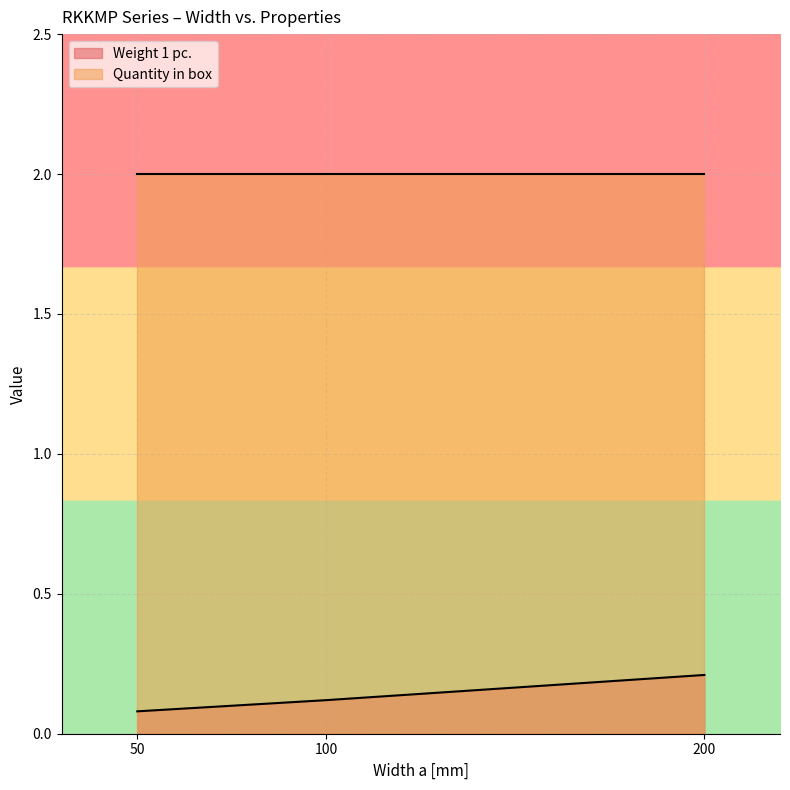

What is the value of the 1st point from the left?

0.1